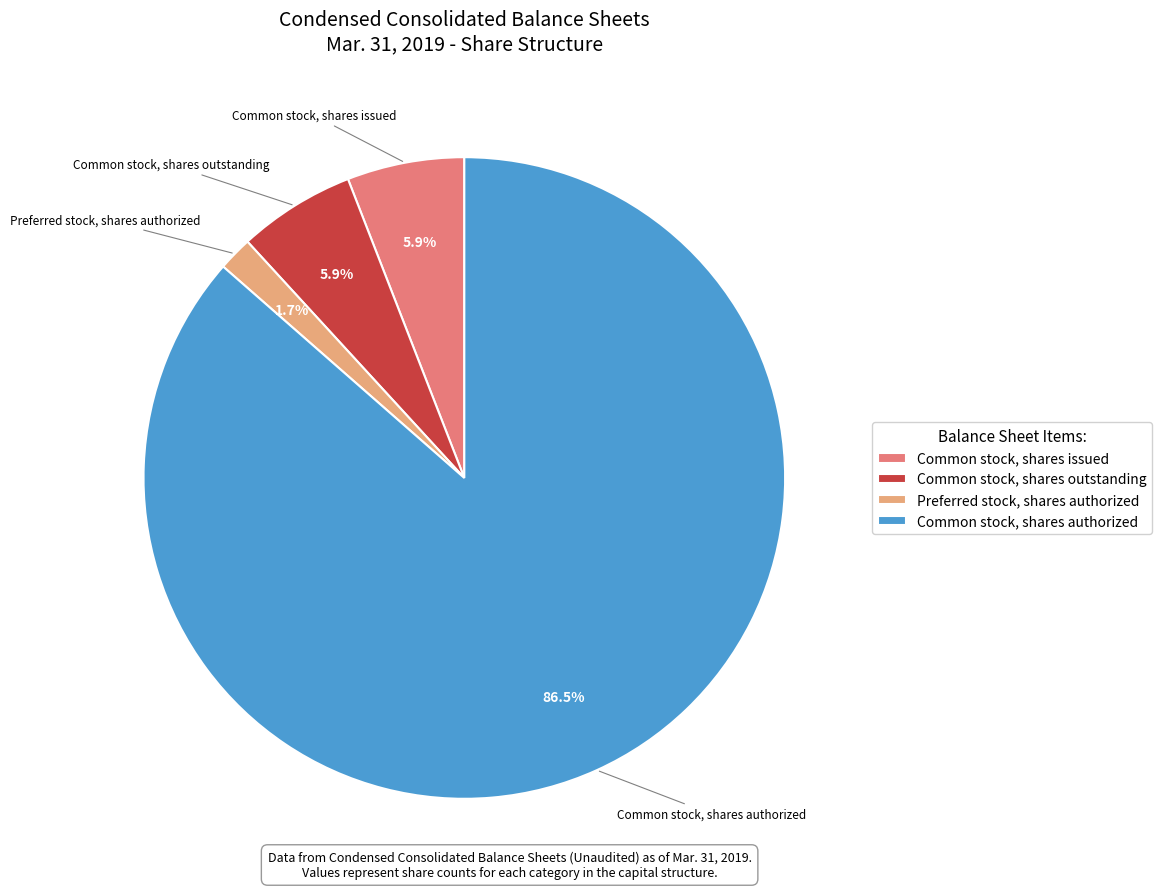

Is it true that Common stock, shares outstanding is 6% of the pie?

True